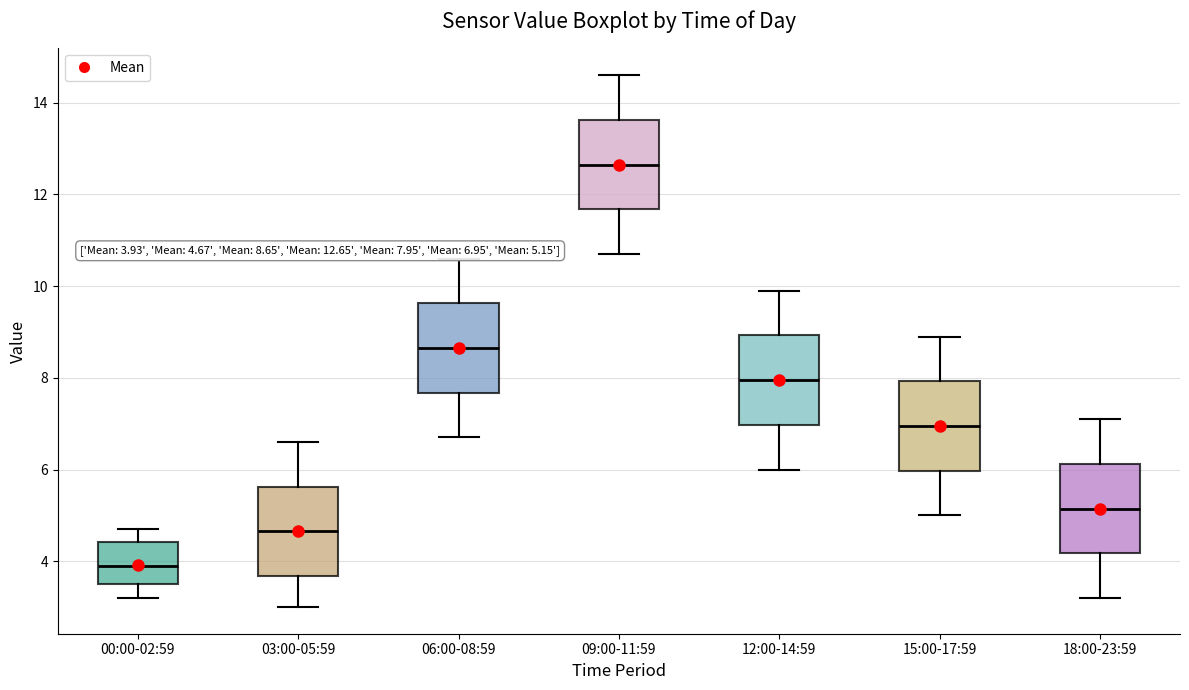

Which box's median line is the lowest?

00:00-02:59